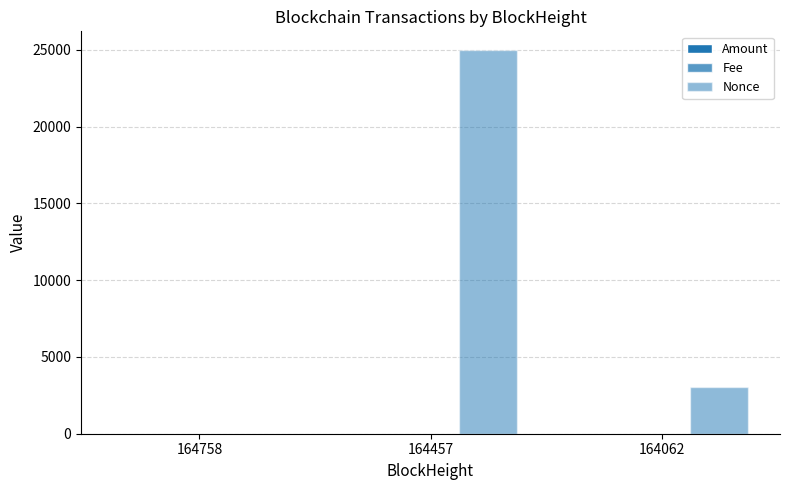

How many series are shown in this chart?

3